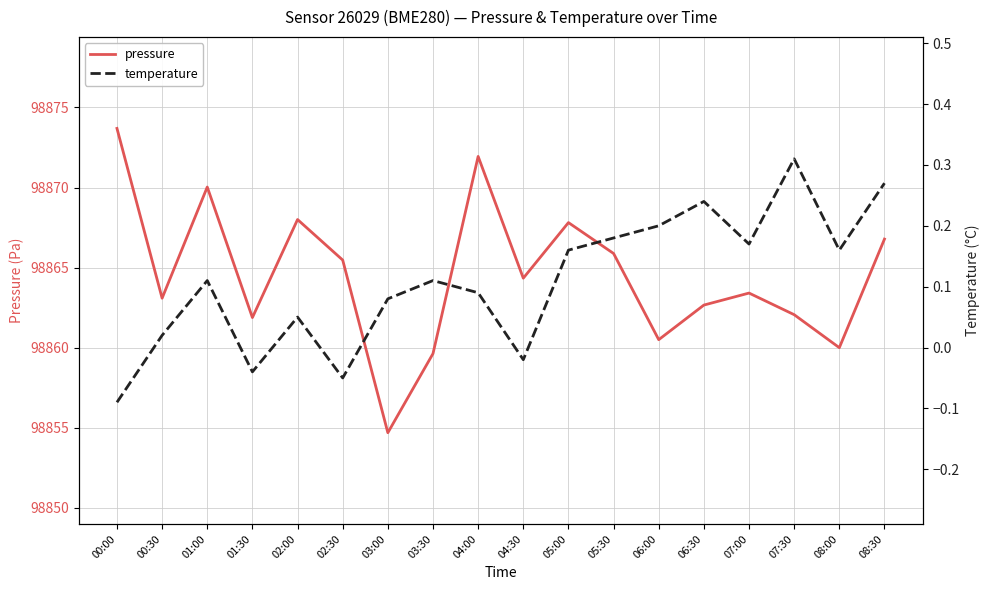

Is the value of pressure at 02:00 greater than the value of temperature at 02:00?

Yes